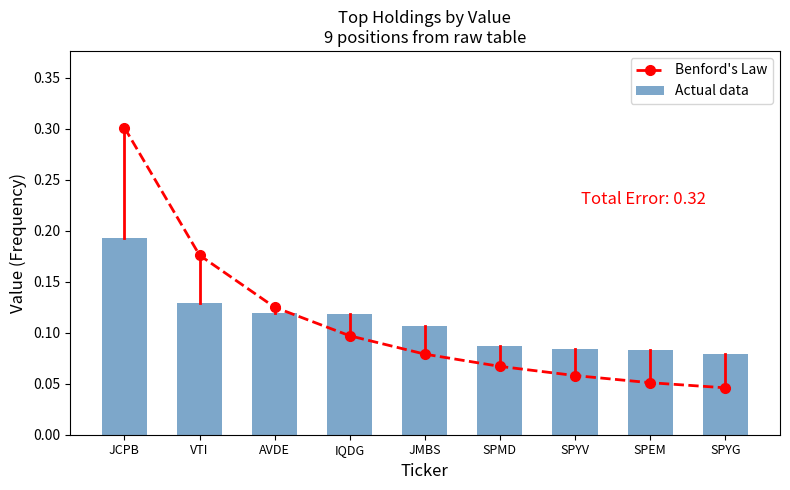

Which series has the widest spread of values?

Benford's Law